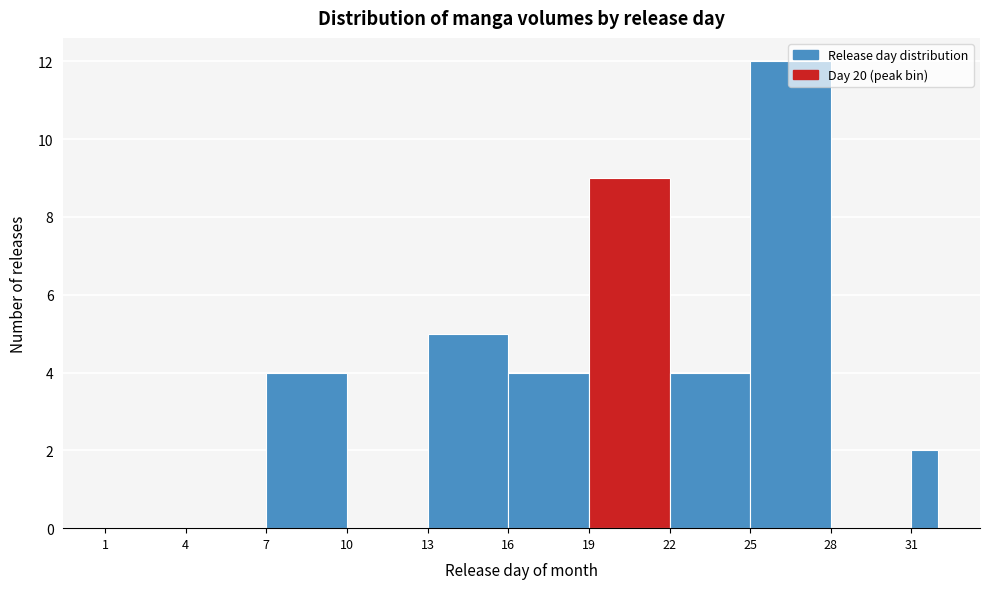

Around what value on the x-axis is the tallest bar? Give the approximate position of its centre, as read against the axis.

26.5